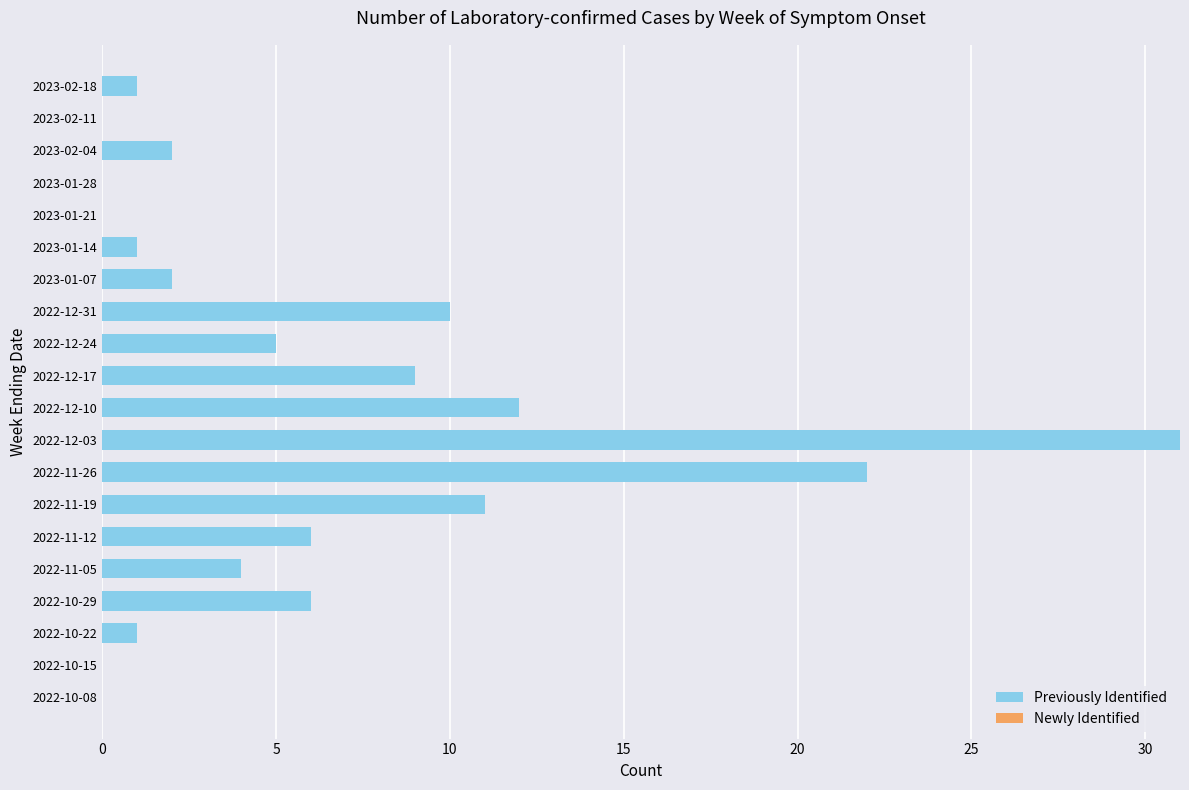

Which category has the highest value across all series?

2022-12-03